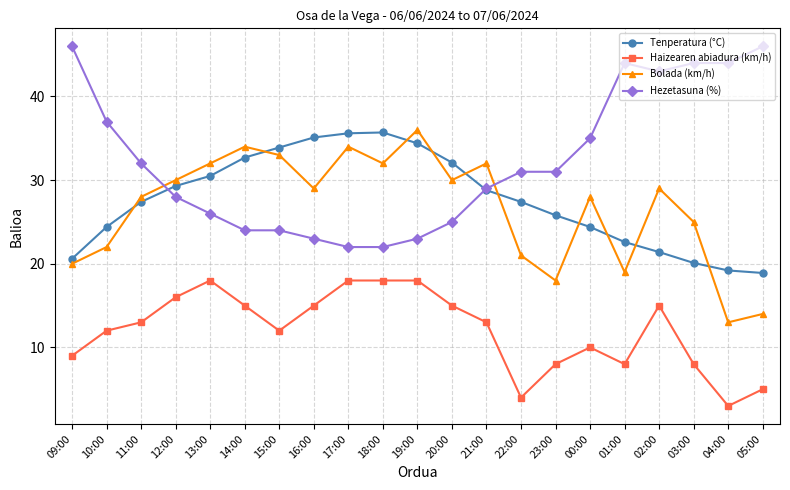

What is the spread (max minus min) of values at 11:00?

19.0